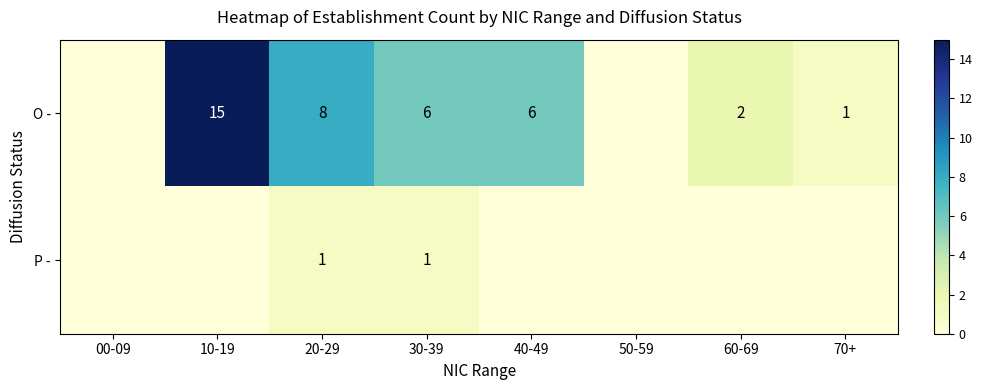

What is the sum of the O - values at 60-69 and 30-39?

8